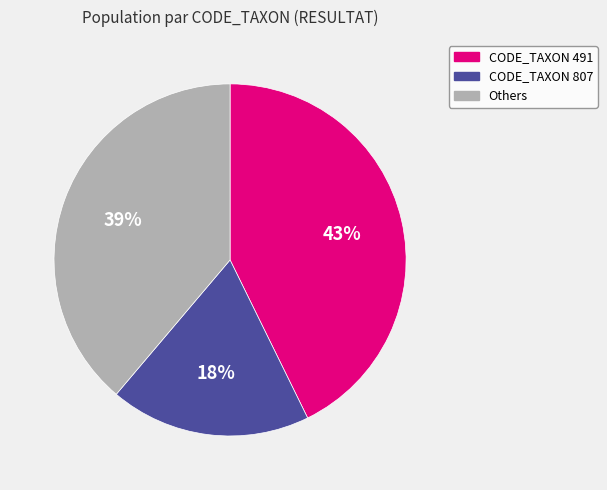

The Others slice represents 39% of the pie. True or false?

True